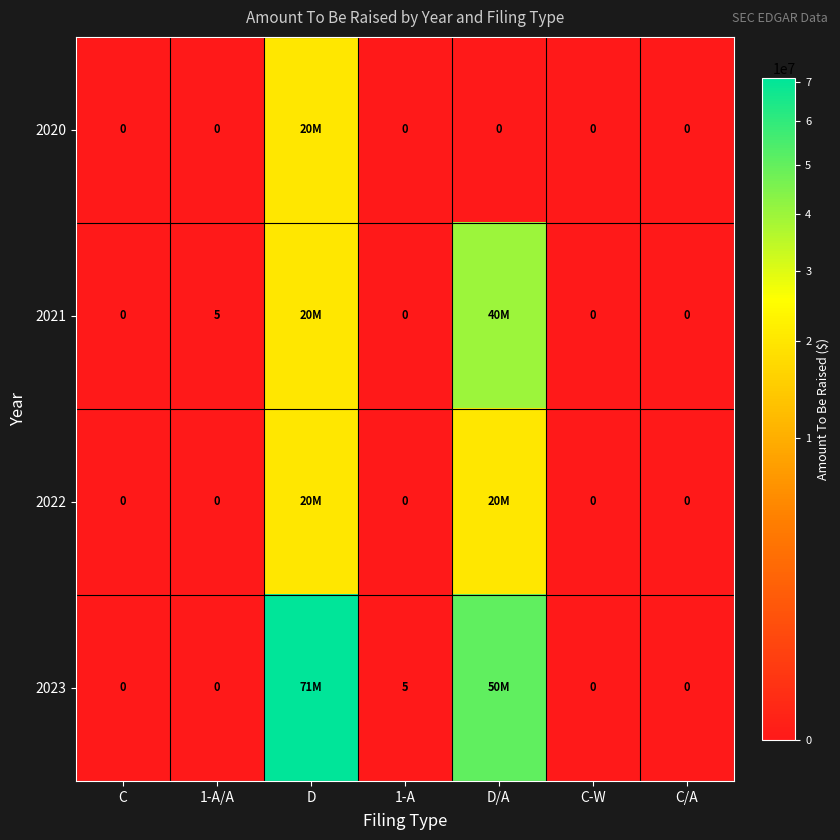

What is the difference between the highest and lowest values at 1-A?

5